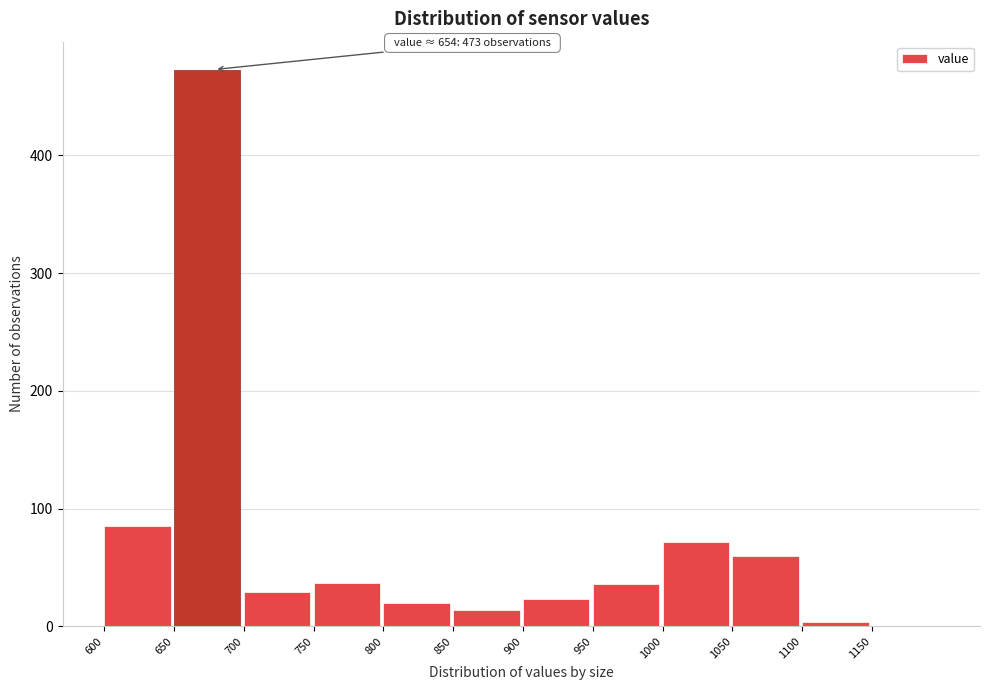

Which range on the x-axis has the tallest bar?

650 to 700